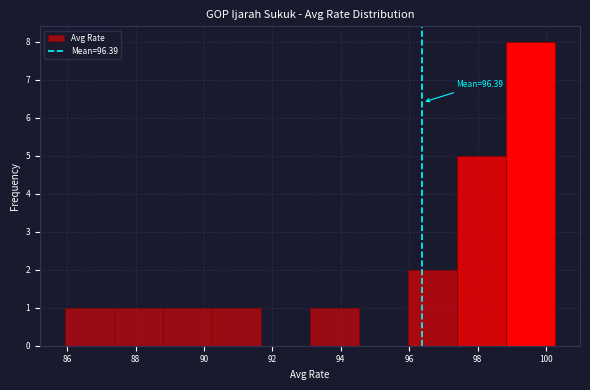

Over which range of the x-axis is the bar tallest?

98.8 to 100.2